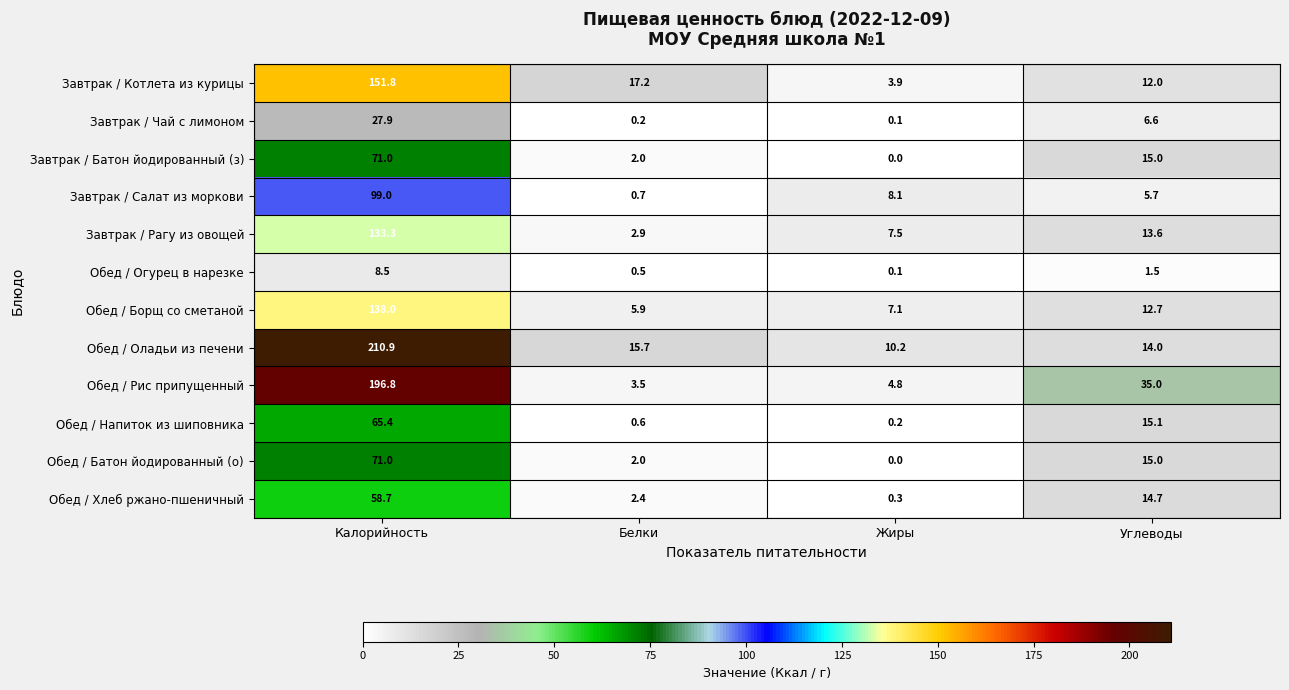

The value of Завтрак / Чай с лимоном at Углеводы is 2.0. True or false?

False